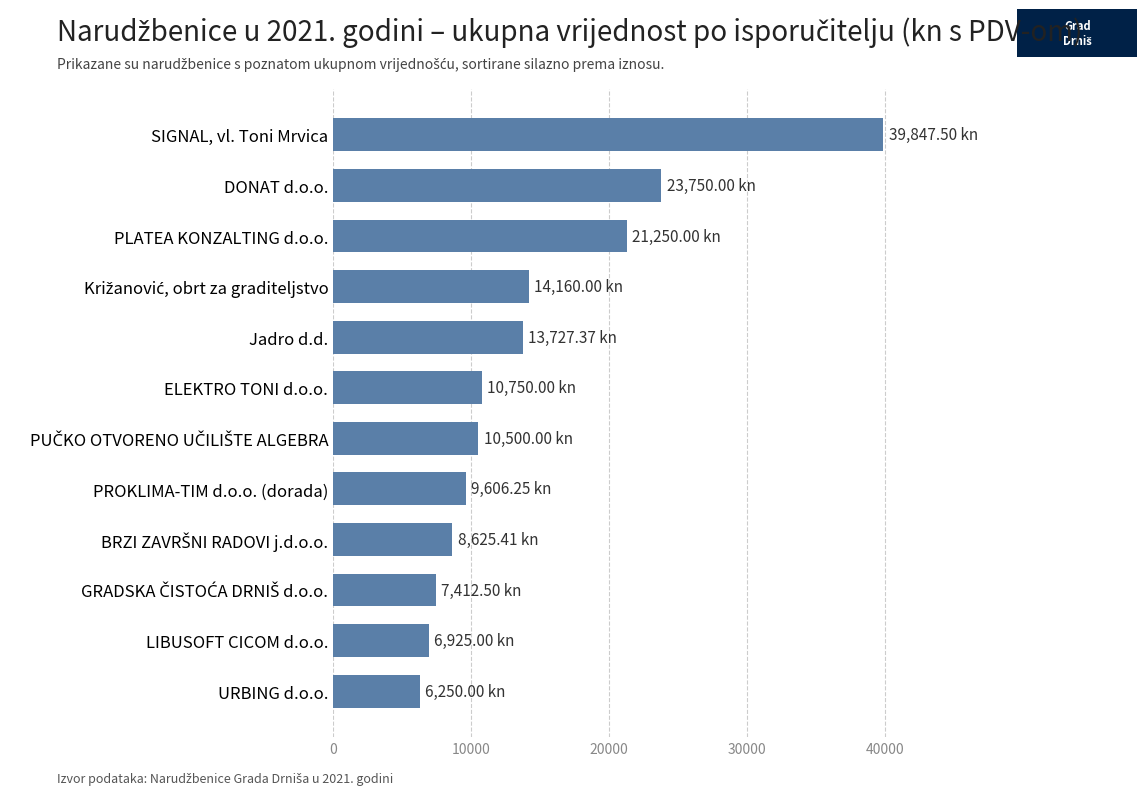

At which category does the chart reach its peak across all series?

SIGNAL, vl. Toni Mrvica